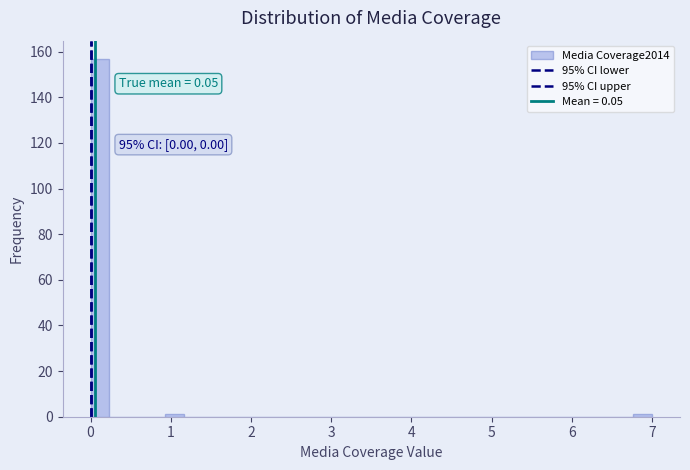

Around what value on the x-axis is the tallest bar? Give the approximate position of its centre, as read against the axis.

0.1